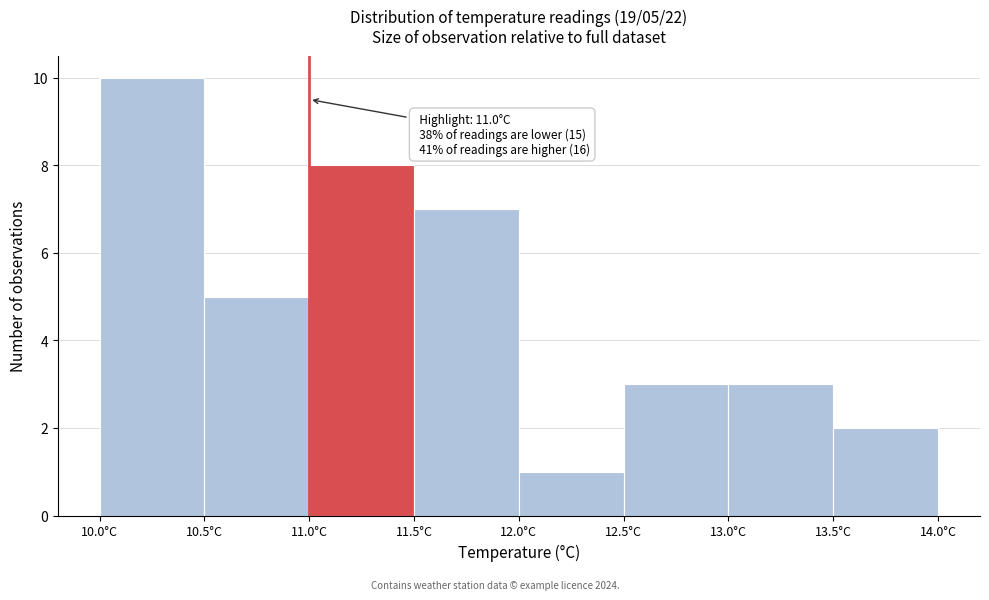

Over which range of the x-axis is the bar tallest?

10.0 to 10.5